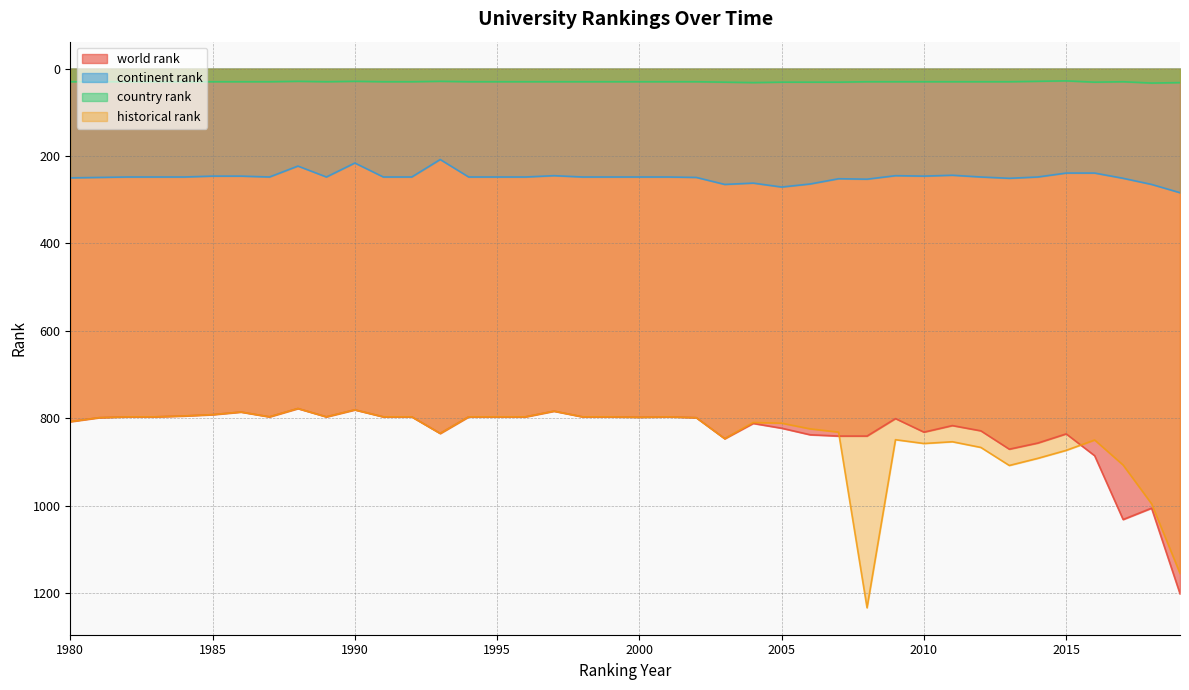

True or false: historical rank has a value of 797.0 at 1989.

True